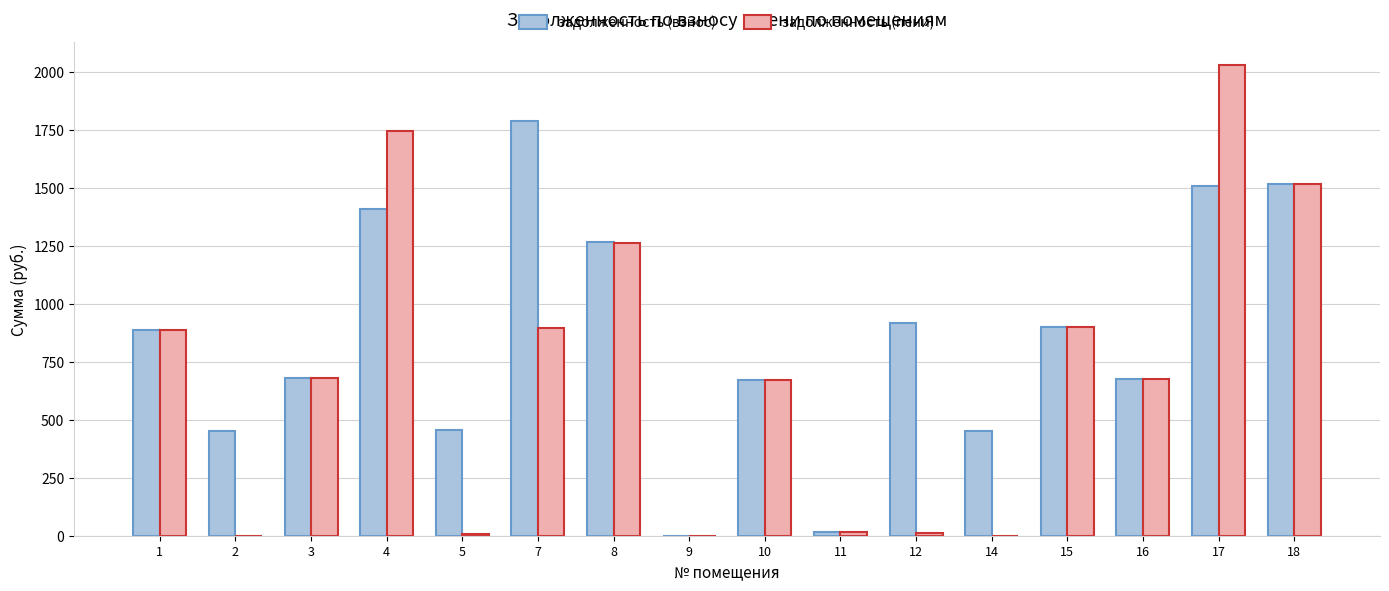

The value of задолженность (пени) at 18 is 1515.6. True or false?

True